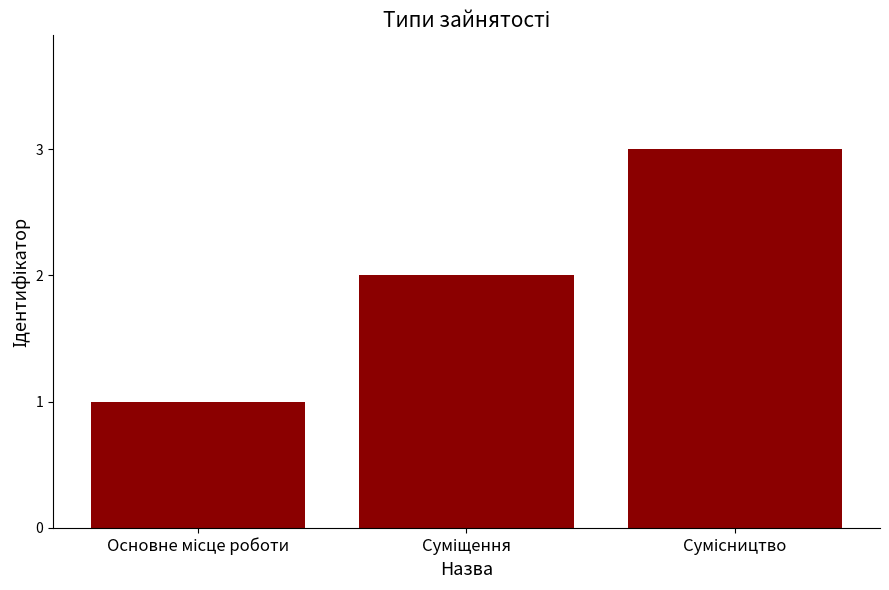

What is the maximum value shown in the chart?

3